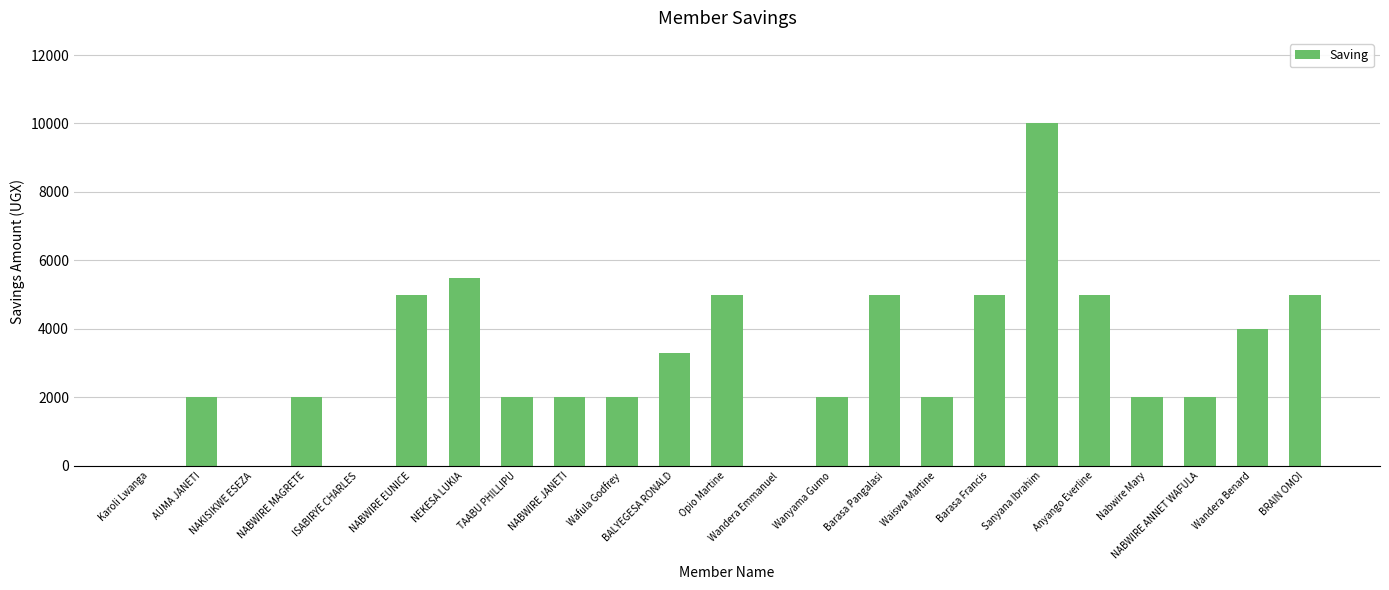

True or false: the data shows 5500 at NEKESA LUKIA.

True